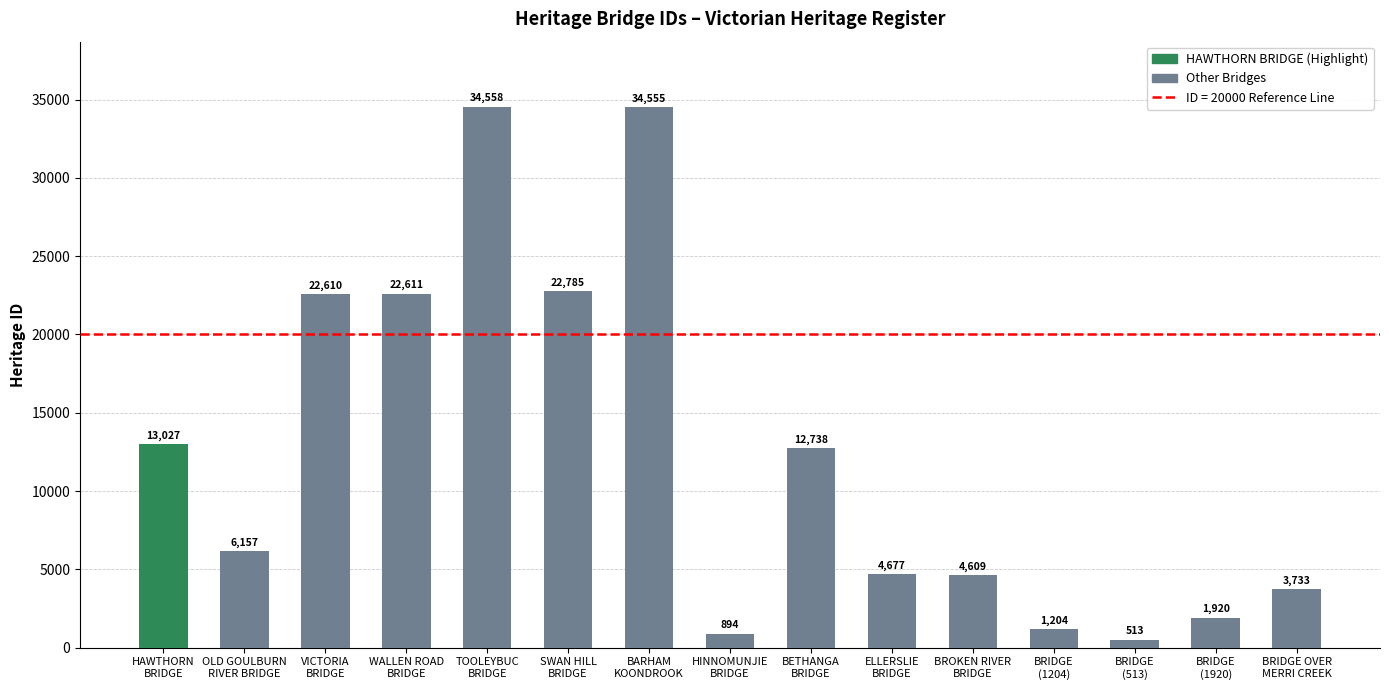

Reading left to right, list all the values displayed in this chart.

13027	6157	22610	22611	34558	22785	34555	894	12738	4677	4609	1204	513	1920	3733